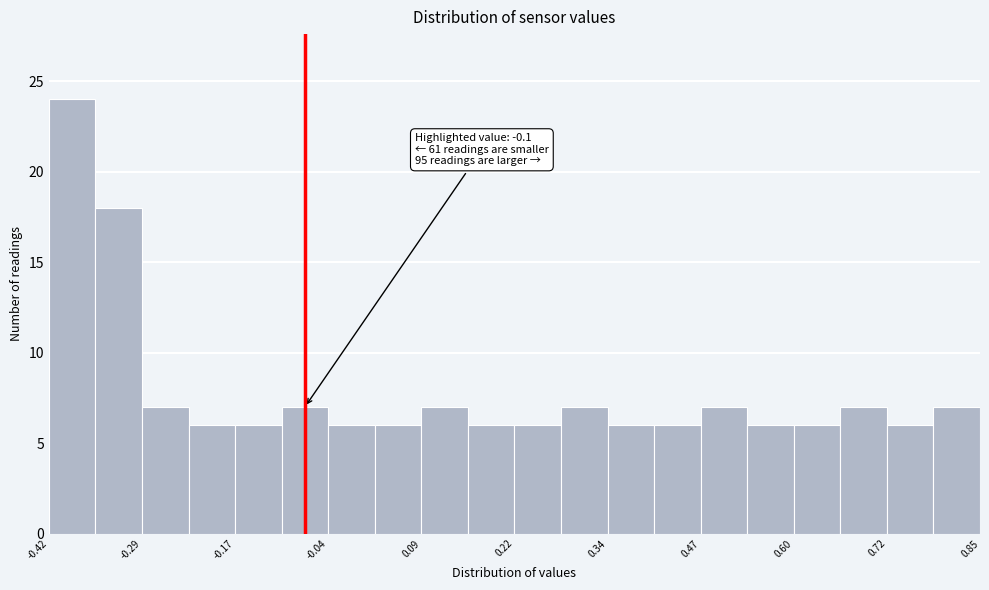

Around what value on the x-axis is the tallest bar? Give the approximate position of its centre, as read against the axis.

-0.38